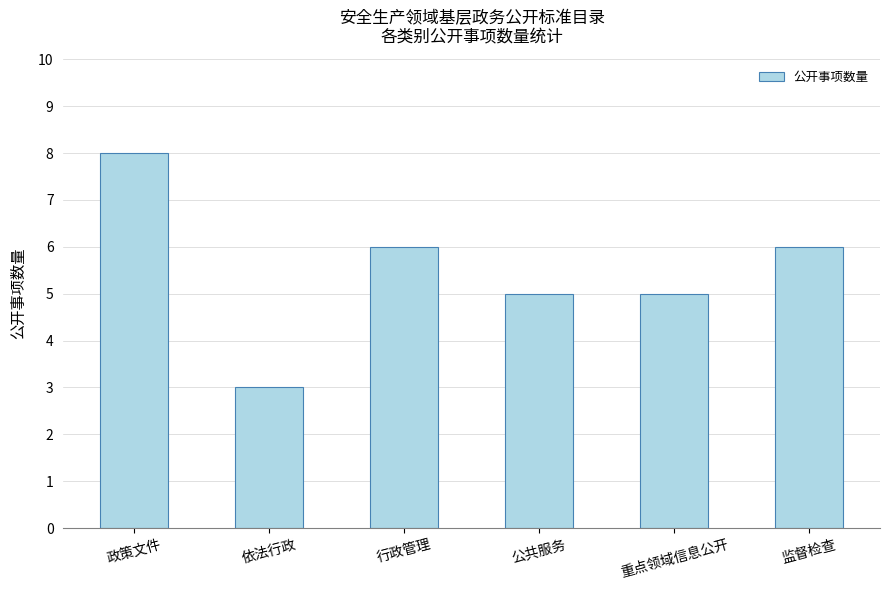

What is the minimum value shown in the chart?

3